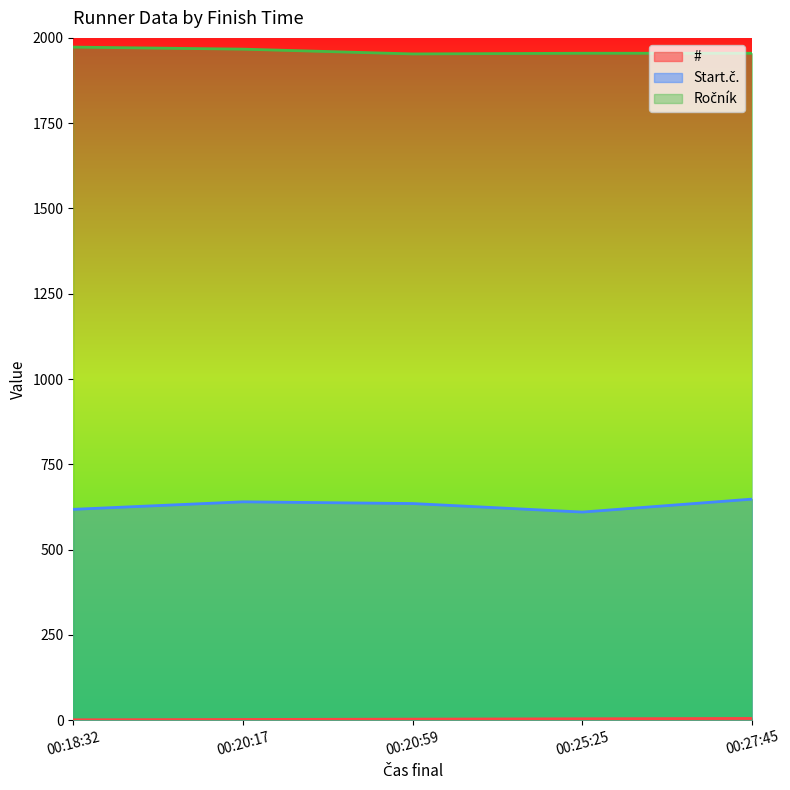

Is it true that Ročník equals 1955 at 00:25:25?

True